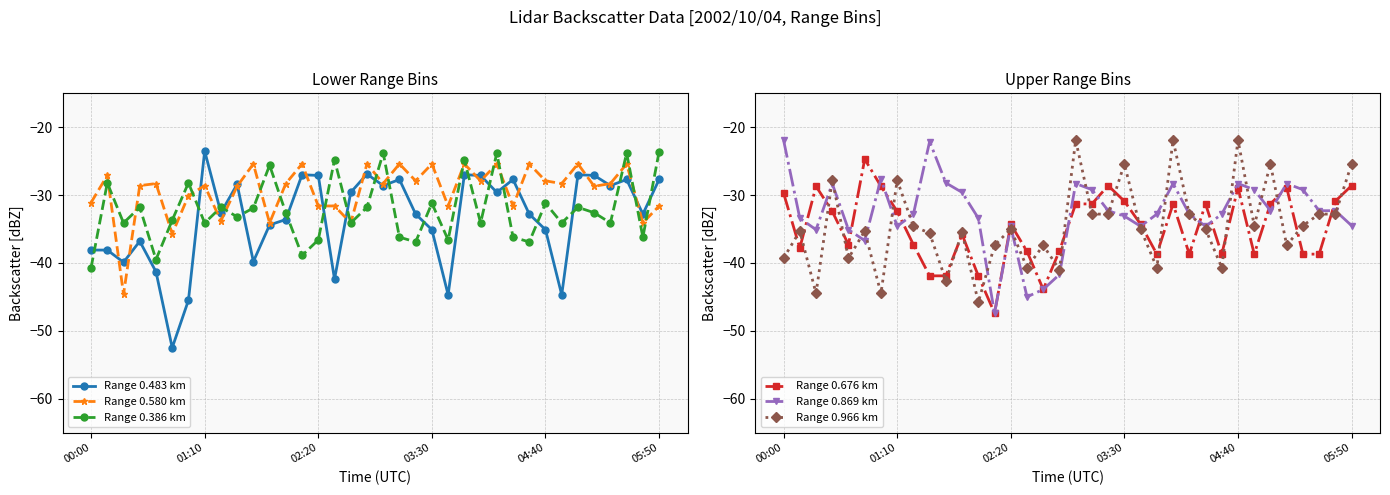

In Range 0.966 km, how many points are lower than both neighbors (excluding endpoints)?

11